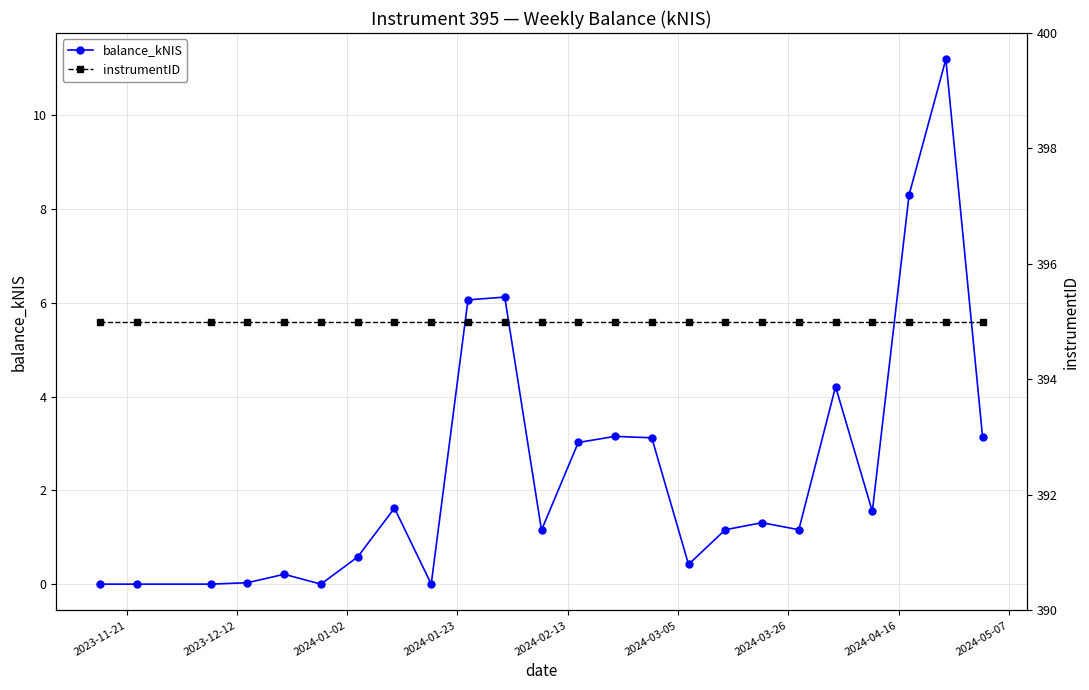

How many data points does each series have?

24